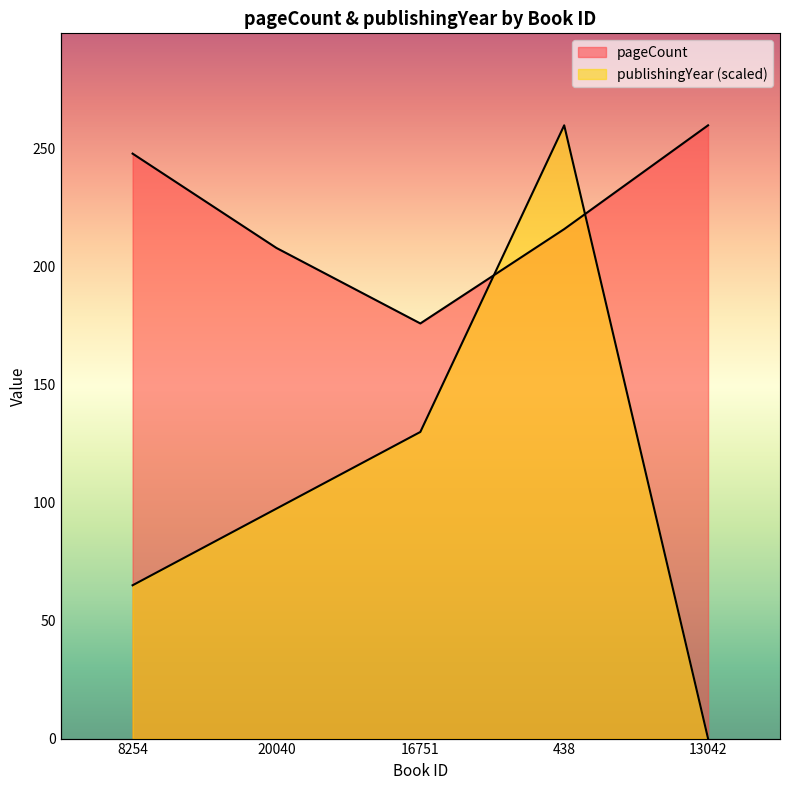

What is the approximate value of pageCount at 16751?

176.0